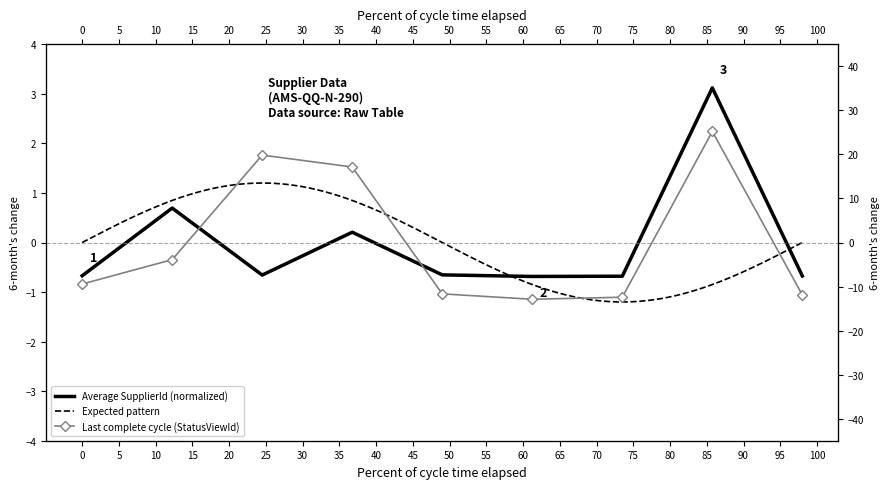

Which series has the widest spread of values?

StatusViewId